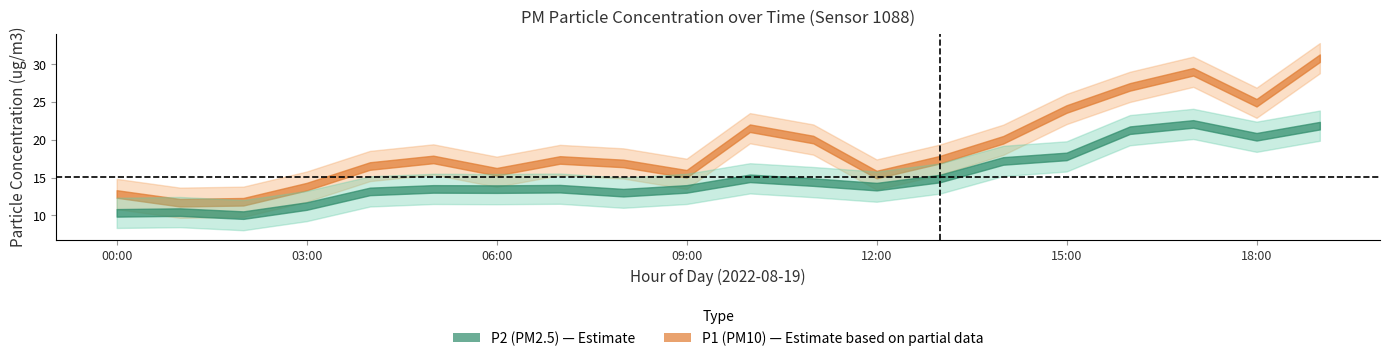

What is the difference between the highest and lowest values at 12:00?

5.6